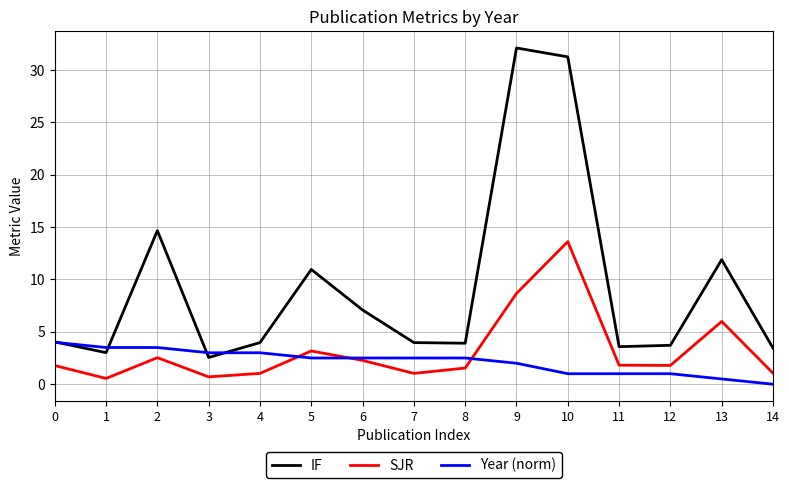

At 9, list the series in order from smallest to largest.

Year (norm), SJR, IF